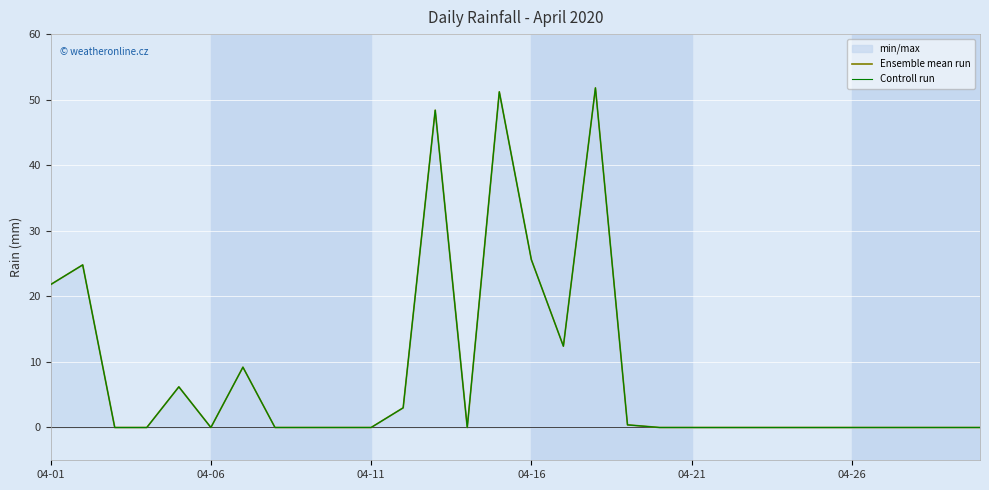

What are all the series names shown in the legend?

Ensemble mean run, Controll run